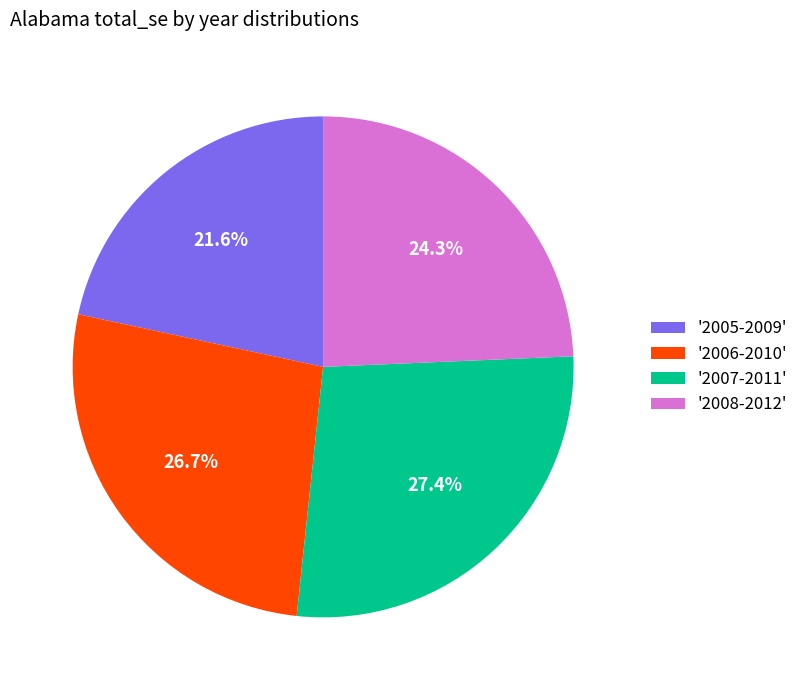

Which slice is the smallest?

'2005-2009'